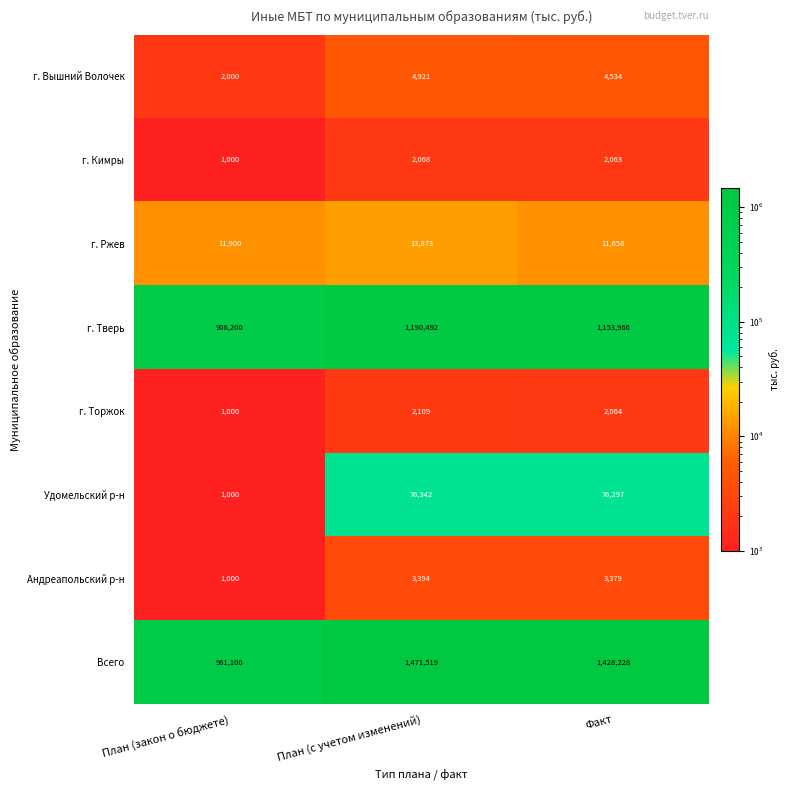

Reading left to right, extract all data points from this chart.

г. Вышний Волочек: 2000	4921	4534
г. Кимры: 1000	2068	2063
г. Ржев: 11900	13873	11658
г. Тверь: 906200	1190492	1153966
г. Торжок: 1000	2109	2064
Удомельский р-н: 1000	76342	76297
Андреапольский р-н: 1000	3394	3379
Всего: 961100	1471519	1428228